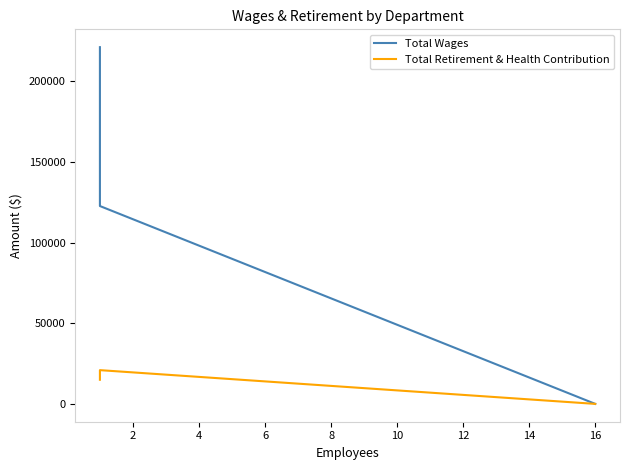

How many lines are shown in the chart?

2